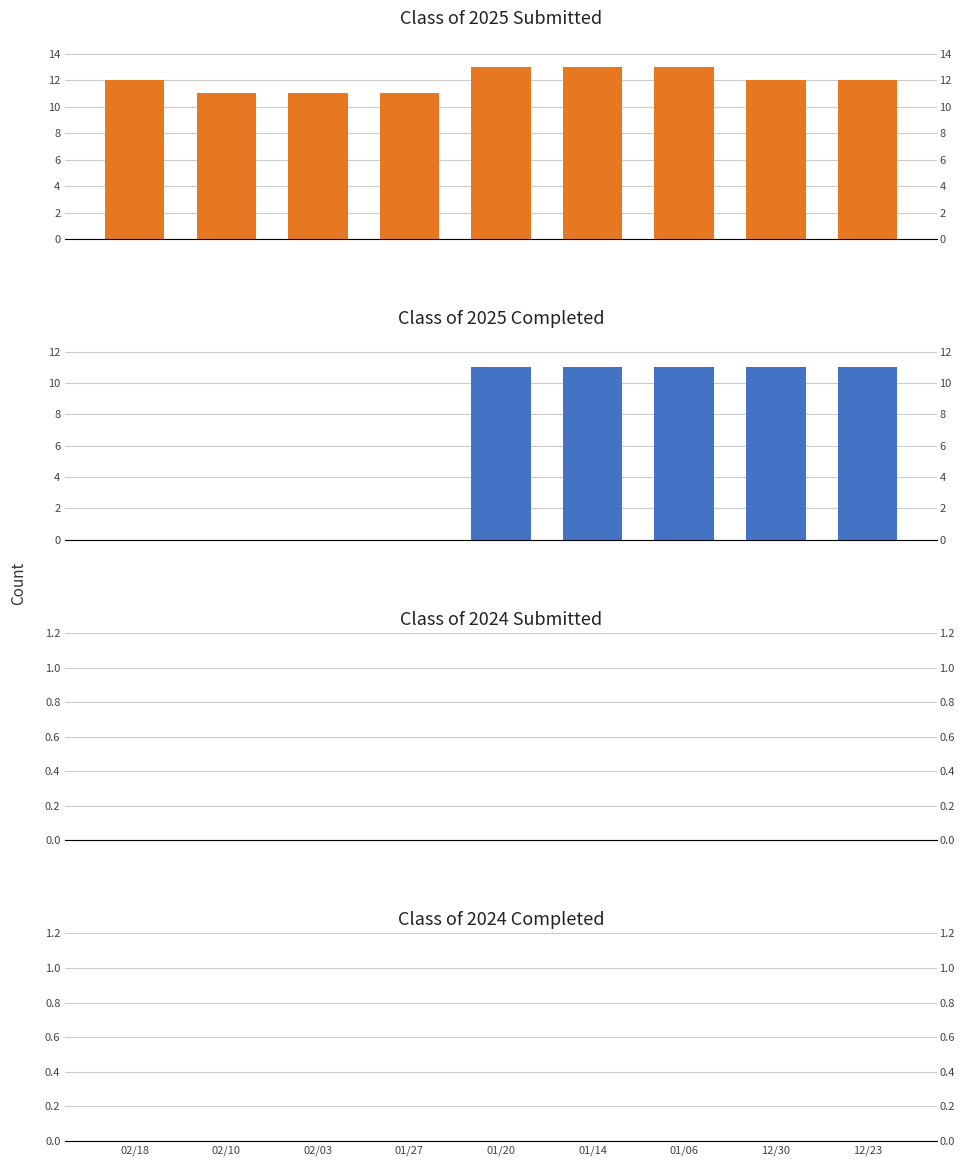

Reading left to right, transcribe all the data shown in this chart.

Class of 2025 Submitted: 12	11	11	11	13	13	13	12	12
Class of 2025 Completed: 0	0	0	0	11	11	11	11	11
Class of 2024 Submitted: 0	0	0	0	0	0	0	0	0
Class of 2024 Completed: 0	0	0	0	0	0	0	0	0